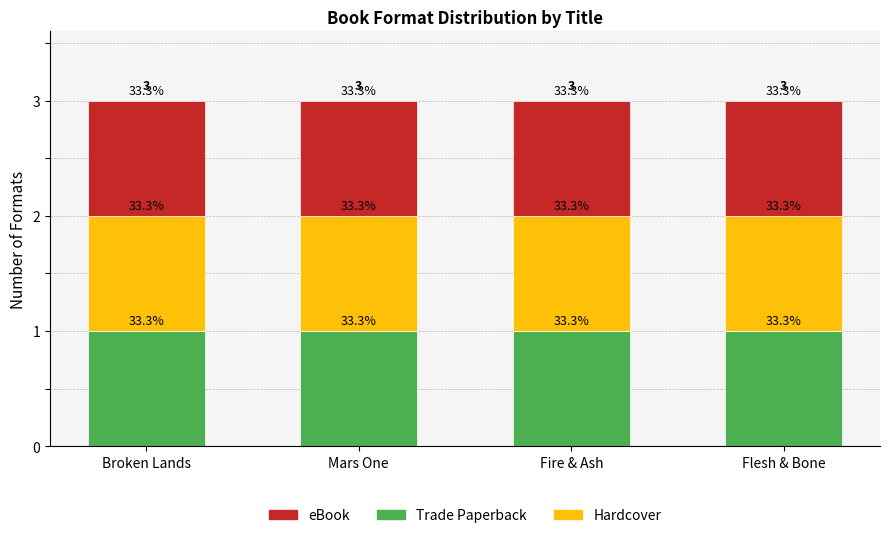

Rank the series at Mars One from highest to lowest value.

Trade Paperback, Hardcover, eBook